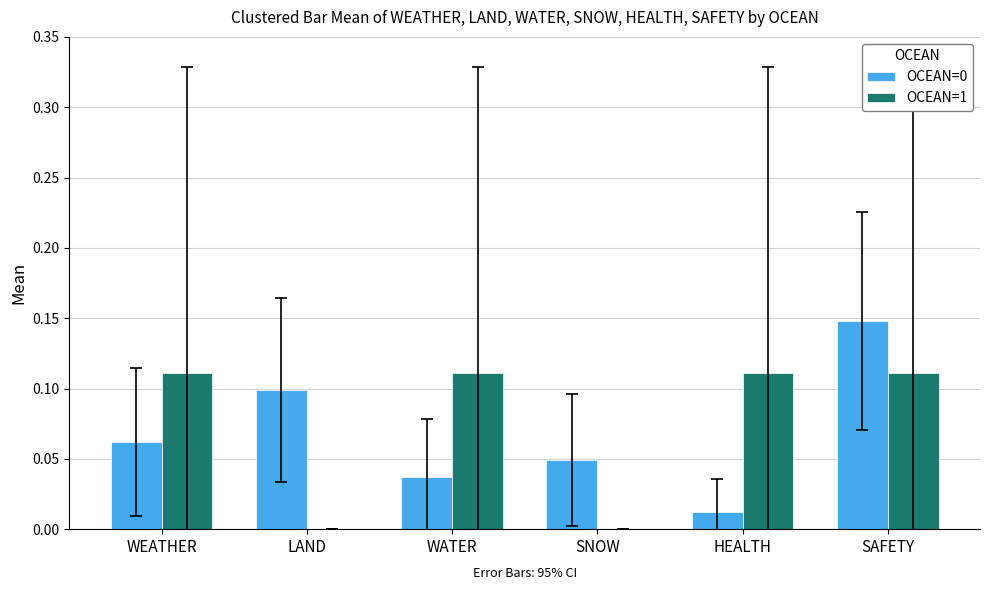

The OCEAN=0 series shows 0.0 at WEATHER. True or false?

False